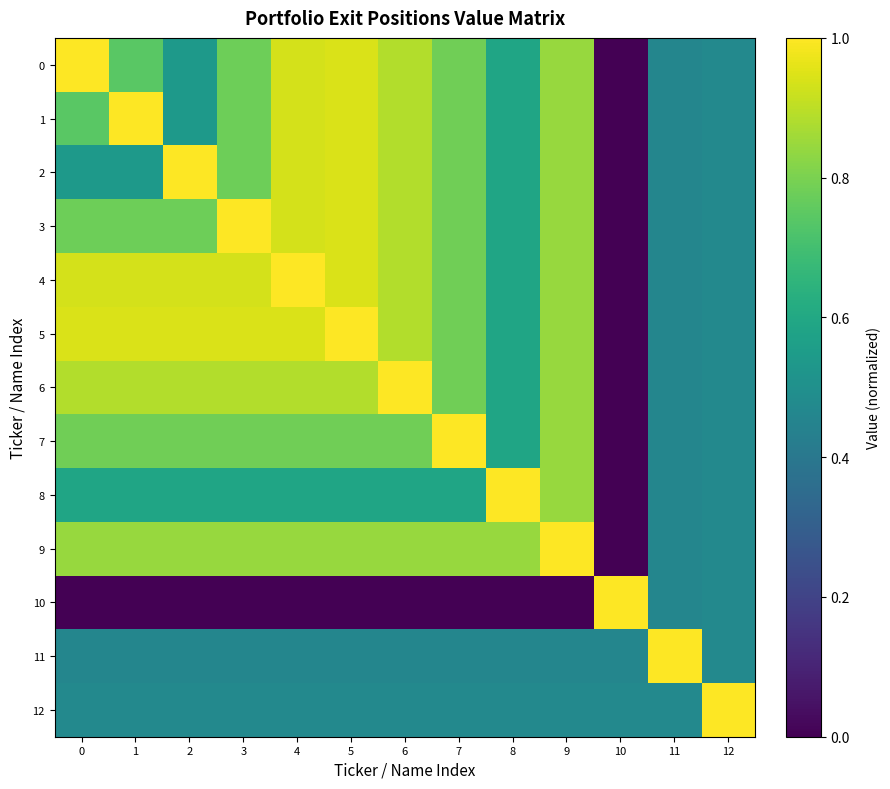

Reading left to right, extract all data points from this chart.

0: 0=1.0	1=0.7	2=0.5	3=0.8	4=0.9	5=0.9	6=0.9	7=0.8	8=0.6	9=0.8	10=0.0	11=0.5	12=0.5
1: 0=0.7	1=1.0	2=0.5	3=0.8	4=0.9	5=0.9	6=0.9	7=0.8	8=0.6	9=0.8	10=0.0	11=0.5	12=0.5
2: 0=0.5	1=0.5	2=1.0	3=0.8	4=0.9	5=0.9	6=0.9	7=0.8	8=0.6	9=0.8	10=0.0	11=0.5	12=0.5
3: 0=0.8	1=0.8	2=0.8	3=1.0	4=0.9	5=0.9	6=0.9	7=0.8	8=0.6	9=0.8	10=0.0	11=0.5	12=0.5
4: 0=0.9	1=0.9	2=0.9	3=0.9	4=1.0	5=0.9	6=0.9	7=0.8	8=0.6	9=0.8	10=0.0	11=0.5	12=0.5
5: 0=0.9	1=0.9	2=0.9	3=0.9	4=0.9	5=1.0	6=0.9	7=0.8	8=0.6	9=0.8	10=0.0	11=0.5	12=0.5
6: 0=0.9	1=0.9	2=0.9	3=0.9	4=0.9	5=0.9	6=1.0	7=0.8	8=0.6	9=0.8	10=0.0	11=0.5	12=0.5
7: 0=0.8	1=0.8	2=0.8	3=0.8	4=0.8	5=0.8	6=0.8	7=1.0	8=0.6	9=0.8	10=0.0	11=0.5	12=0.5
8: 0=0.6	1=0.6	2=0.6	3=0.6	4=0.6	5=0.6	6=0.6	7=0.6	8=1.0	9=0.8	10=0.0	11=0.5	12=0.5
9: 0=0.8	1=0.8	2=0.8	3=0.8	4=0.8	5=0.8	6=0.8	7=0.8	8=0.8	9=1.0	10=0.0	11=0.5	12=0.5
10: 0=0.0	1=0.0	2=0.0	3=0.0	4=0.0	5=0.0	6=0.0	7=0.0	8=0.0	9=0.0	10=1.0	11=0.5	12=0.5
11: 0=0.5	1=0.5	2=0.5	3=0.5	4=0.5	5=0.5	6=0.5	7=0.5	8=0.5	9=0.5	10=0.5	11=1.0	12=0.5
12: 0=0.5	1=0.5	2=0.5	3=0.5	4=0.5	5=0.5	6=0.5	7=0.5	8=0.5	9=0.5	10=0.5	11=0.5	12=1.0